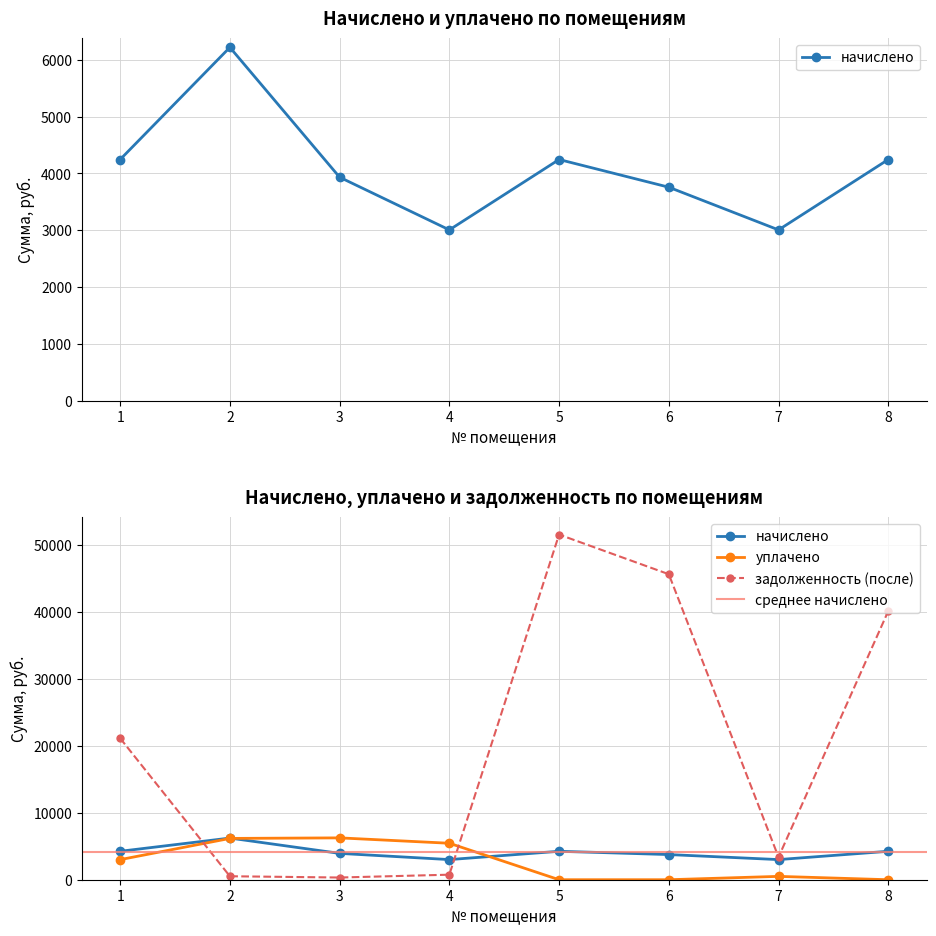

Reading left to right, transcribe all the data shown in this chart.

начислено: 4243.8	6217.8	3932.0	3005.0	4243.8	3756.2	3005.0	4243.8
уплачено: 3000.0	6164.9	6246.0	5443.7	0.0	0.0	500.0	0.0
задолженность (после): 21117.4	518.1	328.7	752.0	51517.1	45598.8	3370.6	40101.3